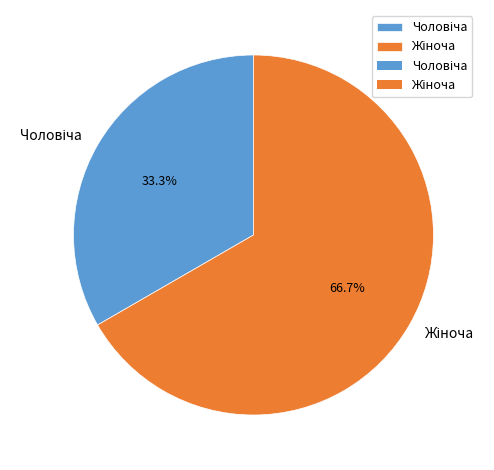

How many slices are in this pie chart?

2